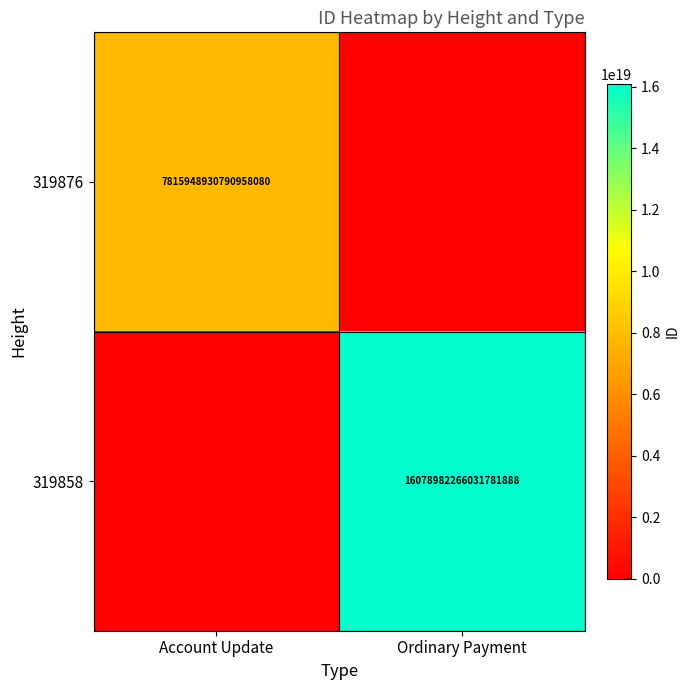

The 319876 series shows 4078996569303343104 at Account Update. True or false?

False